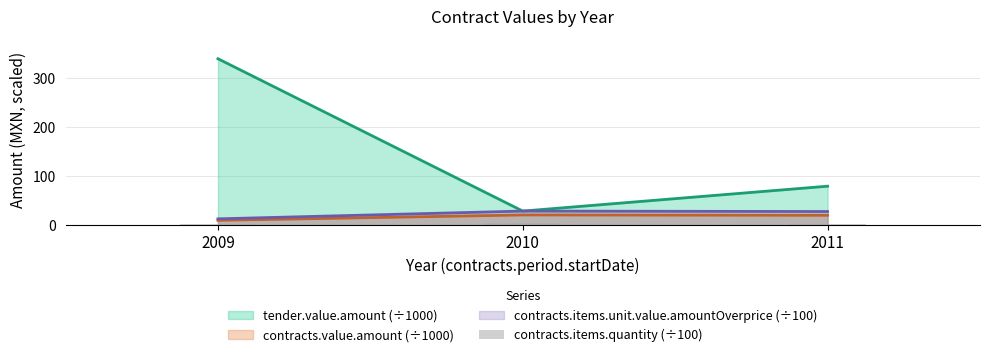

At which label is tender.value.amount (÷1000) closest to 184?

2011